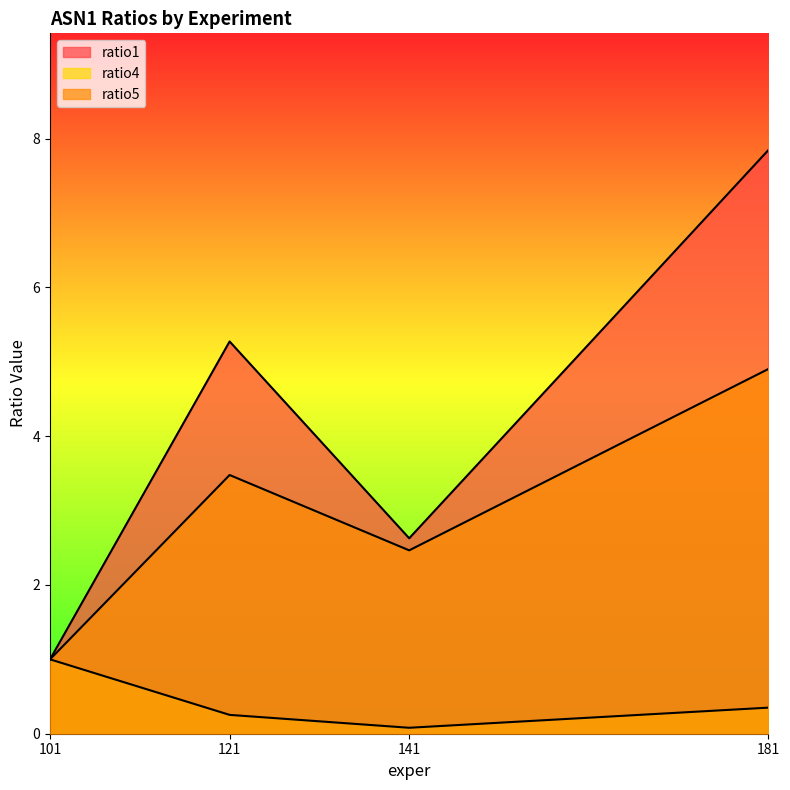

Which label corresponds to the smallest value in the chart?

141